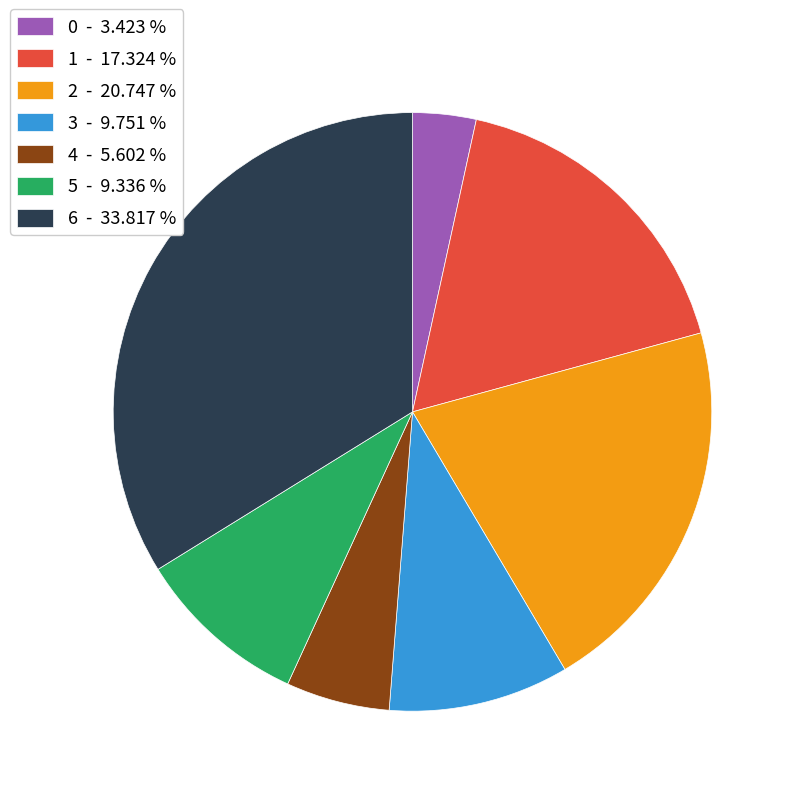

Is there a majority slice in this chart?

No